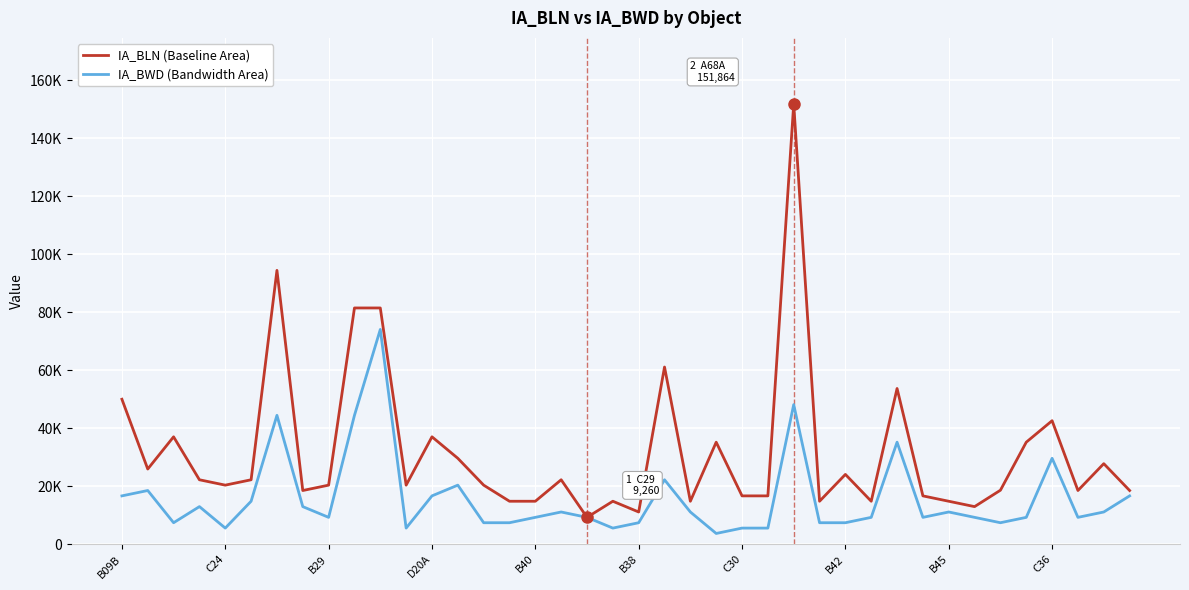

At how many categories does at least one series exceed 80492?

4